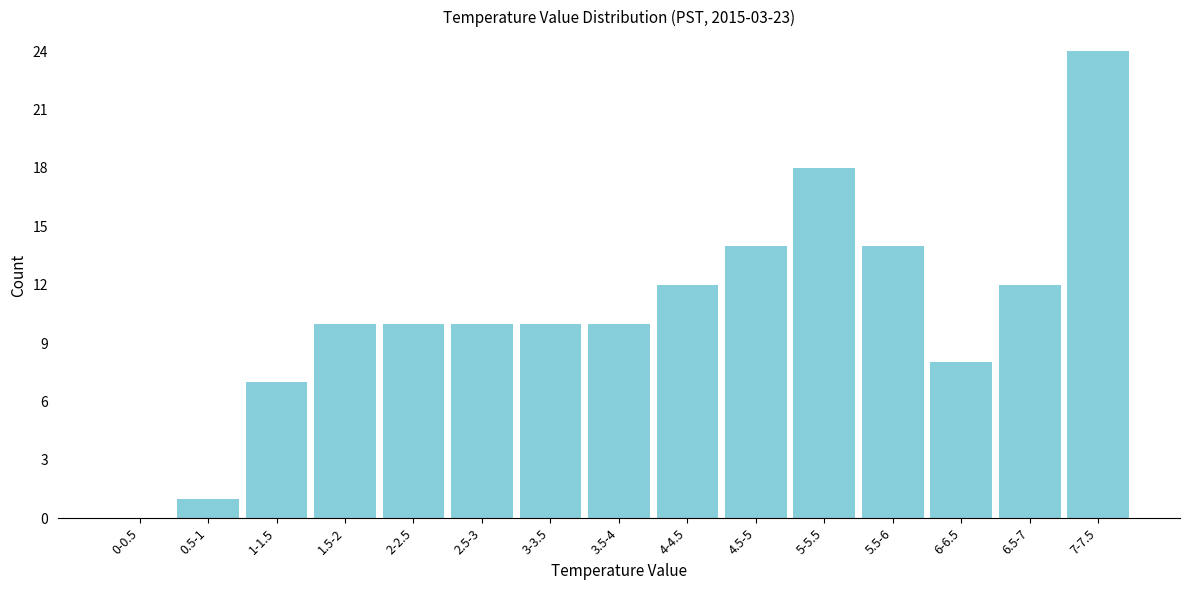

Reading left to right, extract all data points from this chart.

0-0.5=0	0.5-1=1	1-1.5=7	1.5-2=10	2-2.5=10	2.5-3=10	3-3.5=10	3.5-4=10	4-4.5=12	4.5-5=14	5-5.5=18	5.5-6=14	6-6.5=8	6.5-7=12	7-7.5=24